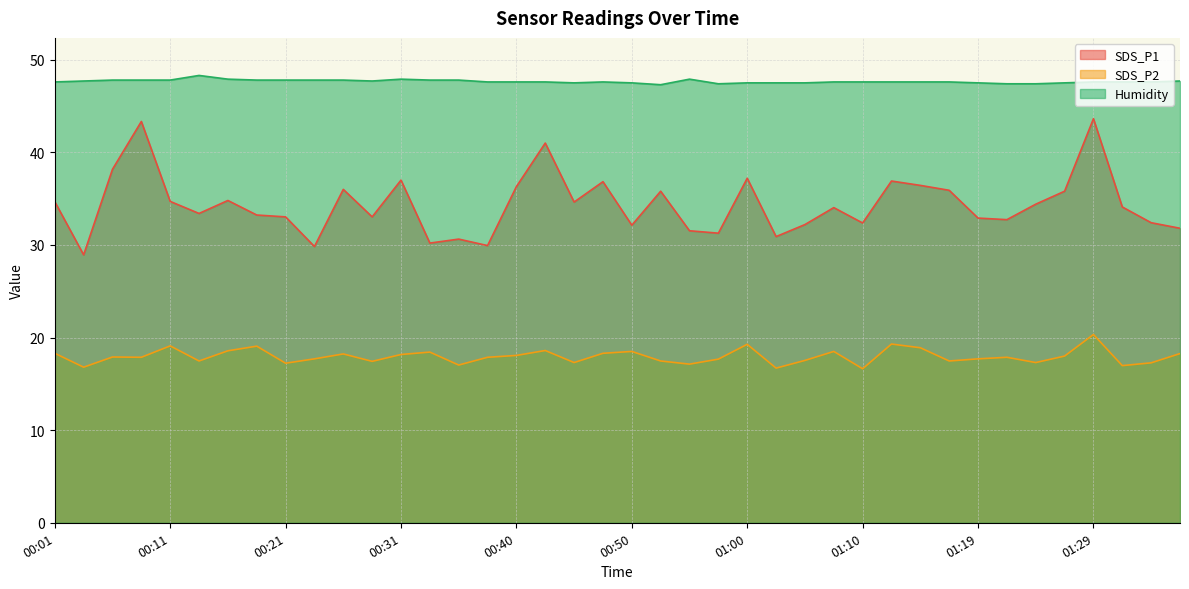

At which label does SDS_P2 first exceed 17?

00:01